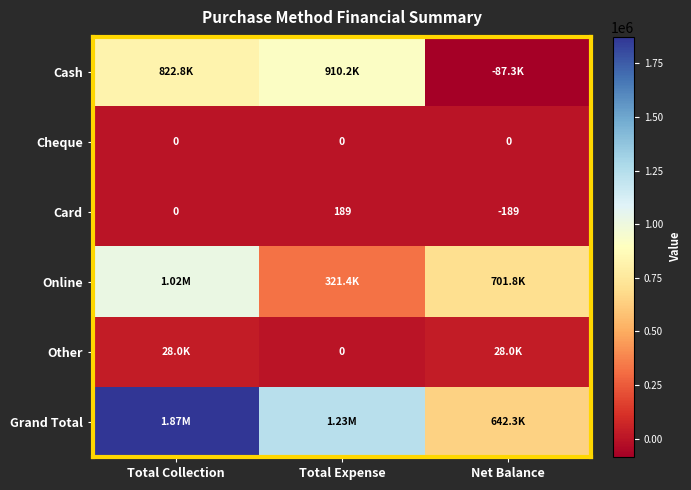

What is the difference between the maximum and minimum values in the Online series?

701781.0